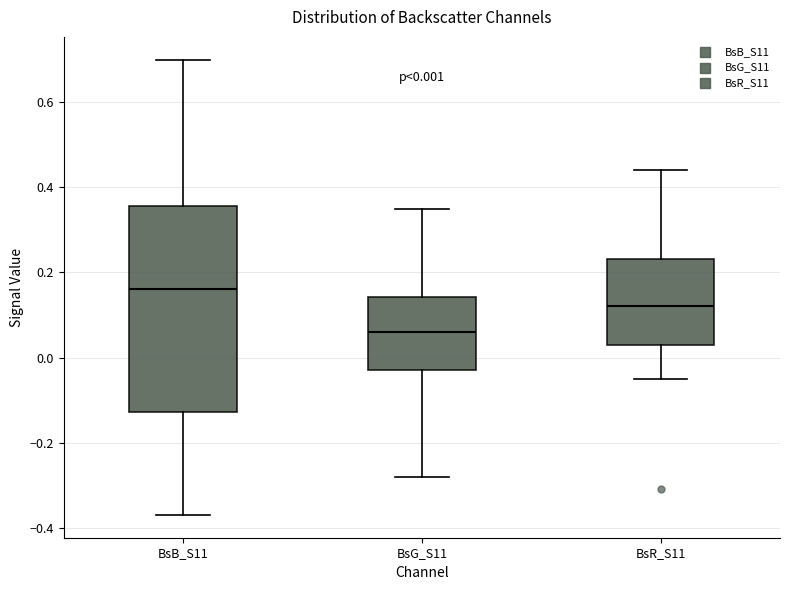

Comparing the boxes themselves (not the whiskers), which one is the tallest?

BsB_S11